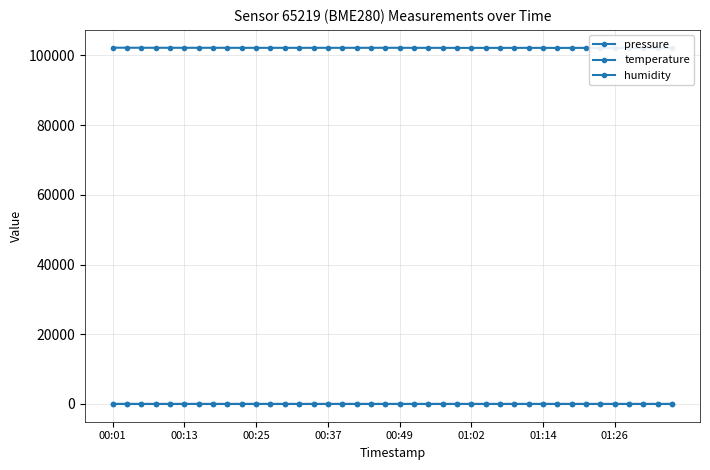

What is the difference between the maximum and second lowest values in the pressure series?

76.8